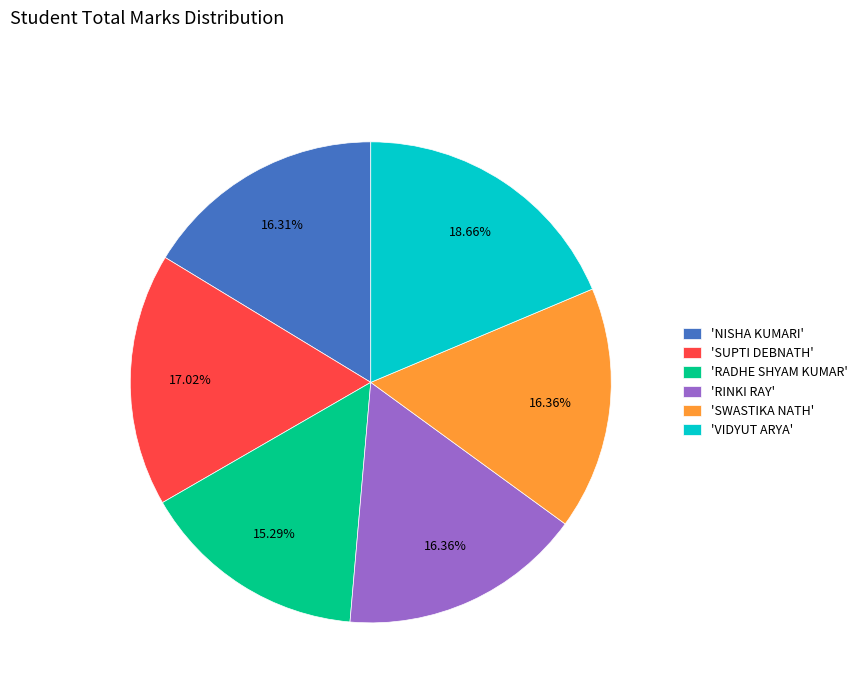

Which slice is the largest?

'VIDYUT ARYA'